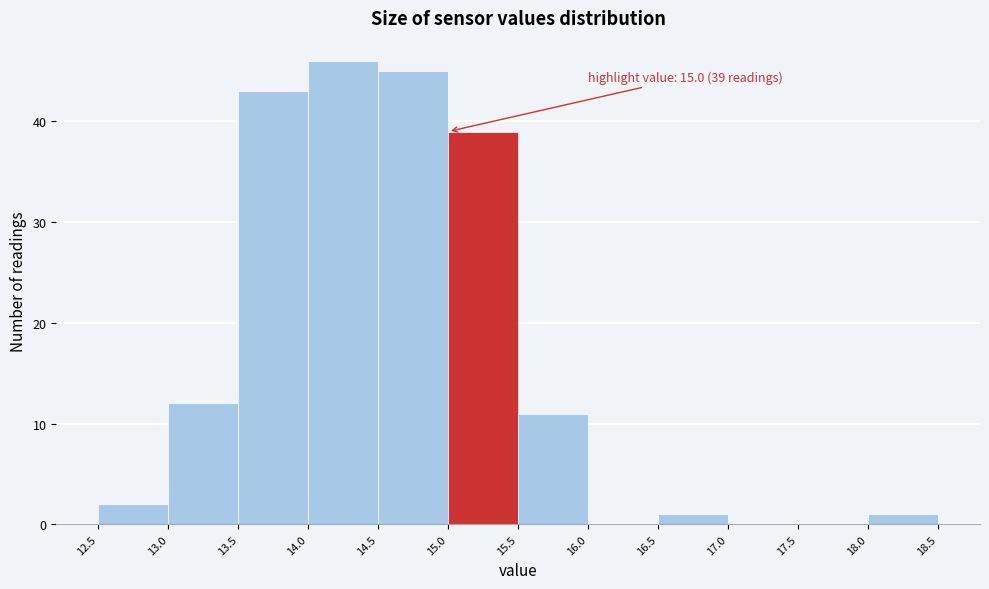

Over which range of the x-axis is the bar tallest?

14.0 to 14.5